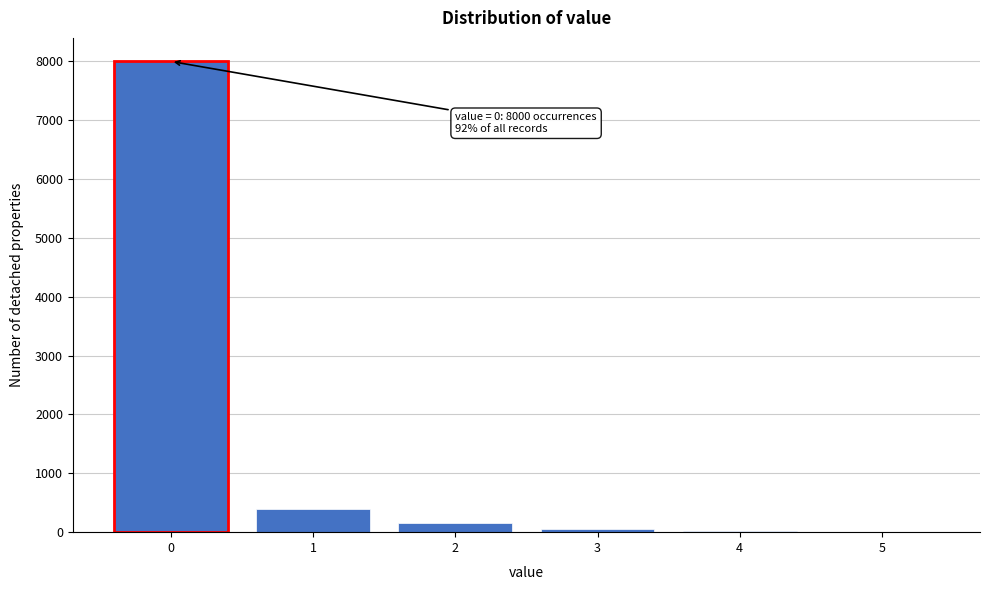

Which range on the x-axis has the tallest bar?

-0.5 to 0.5